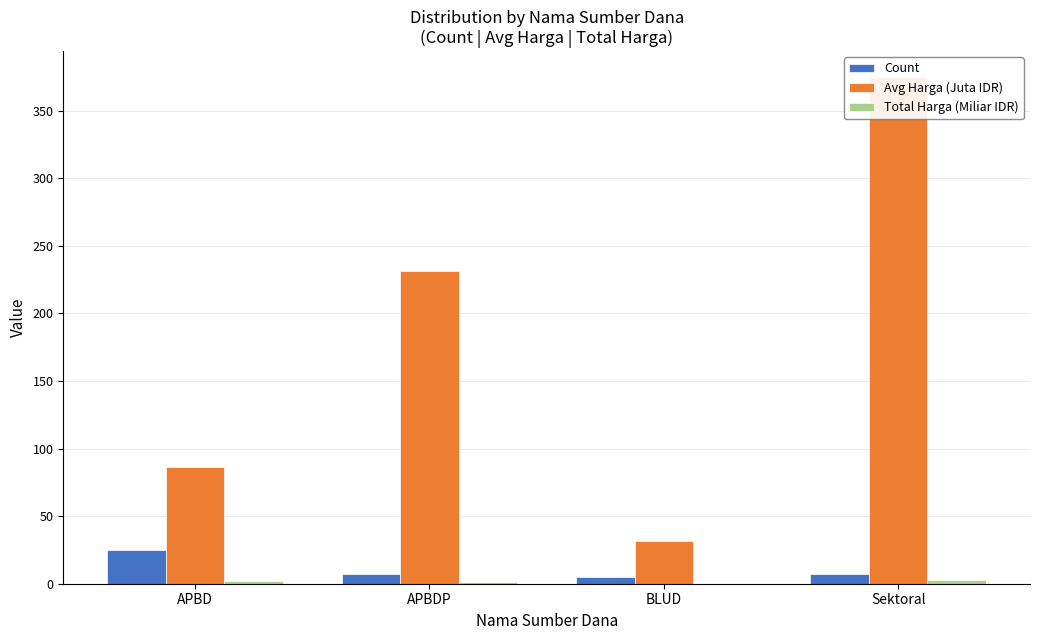

What are all the series names shown in the legend?

Count, Avg Harga (Juta IDR), Total Harga (Miliar IDR)